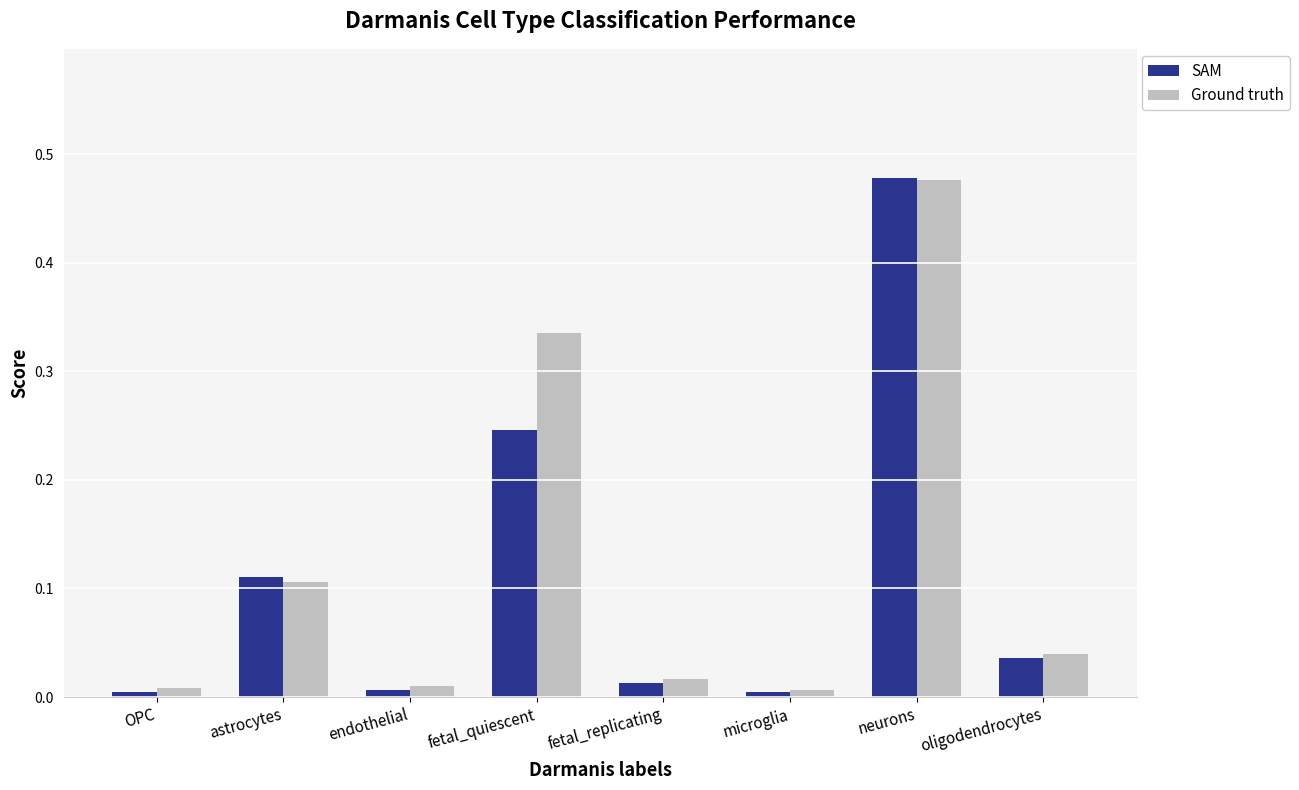

What is the label of the 7th bar from the right?

astrocytes